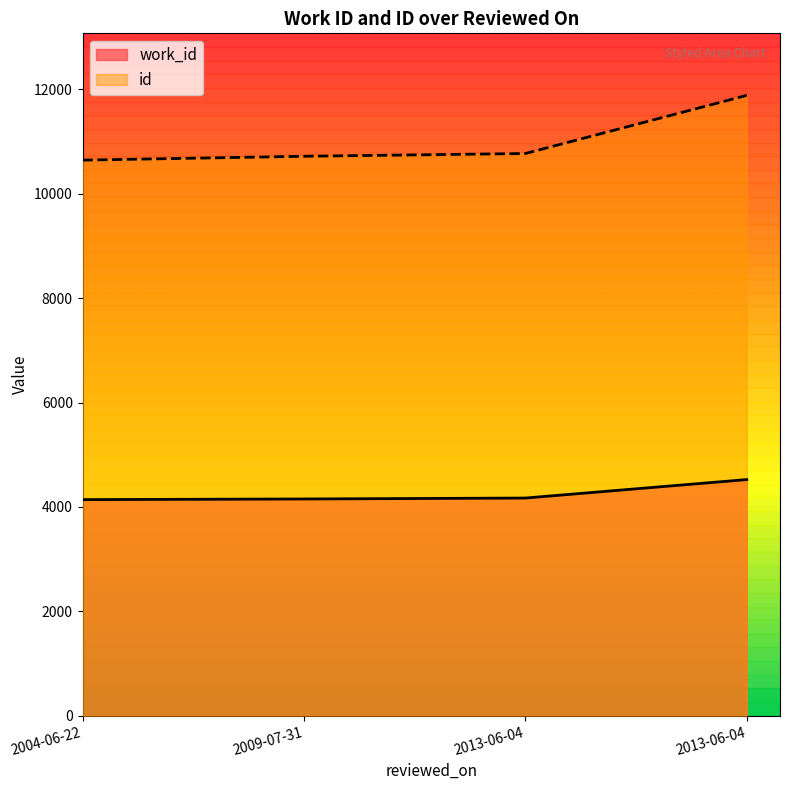

Between 2009-07-31 and 2013-06-04, which is larger?

2013-06-04